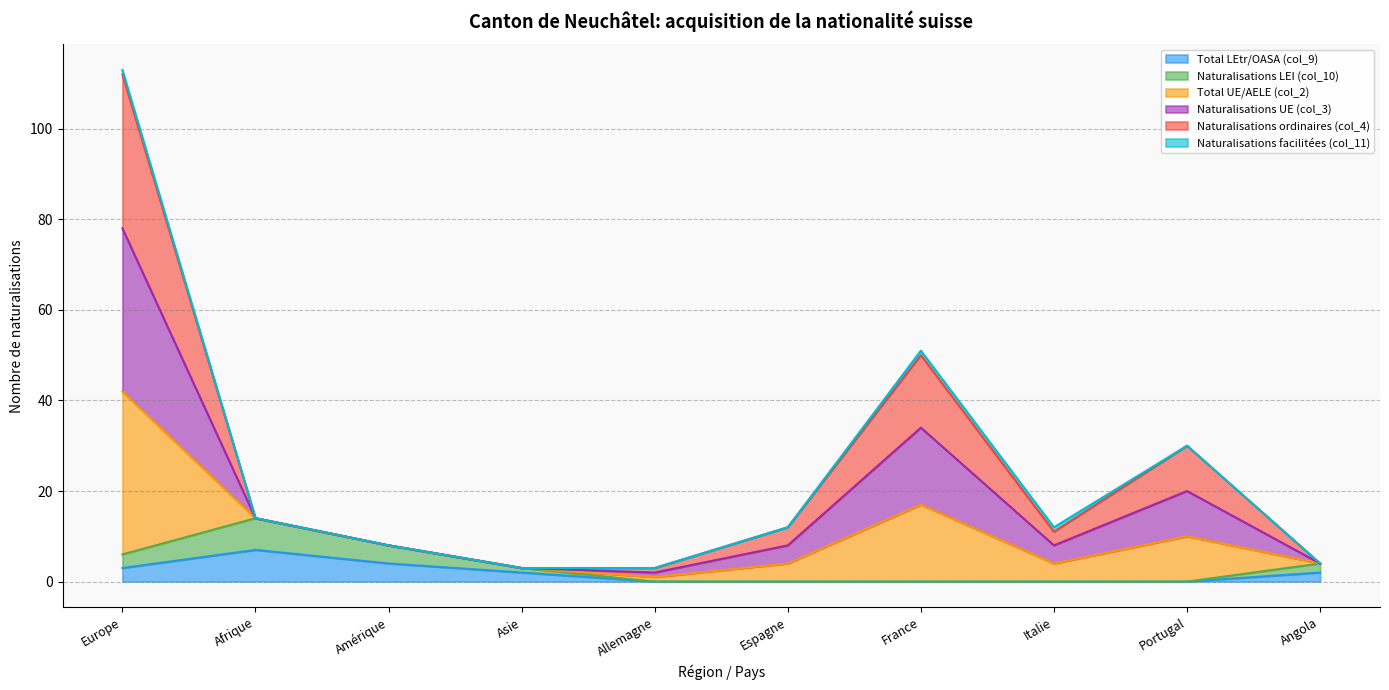

True or false: Naturalisations LEI (col_10) and Naturalisations UE (col_3) intersect in this chart.

False